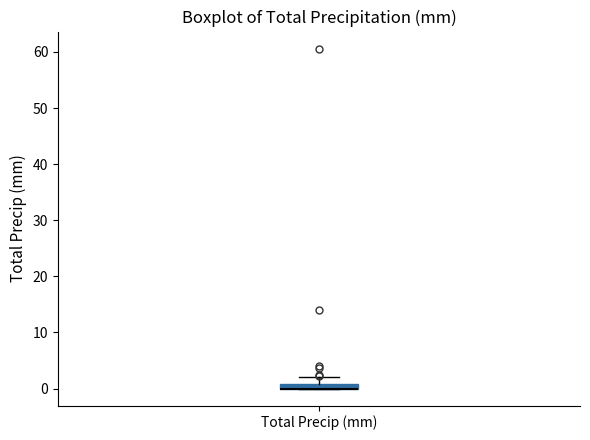

Where is the upper edge of the box for Total Precip (mm) on the y-axis? The values are not printed on the chart, so give them approximately, as read against the axis.

1